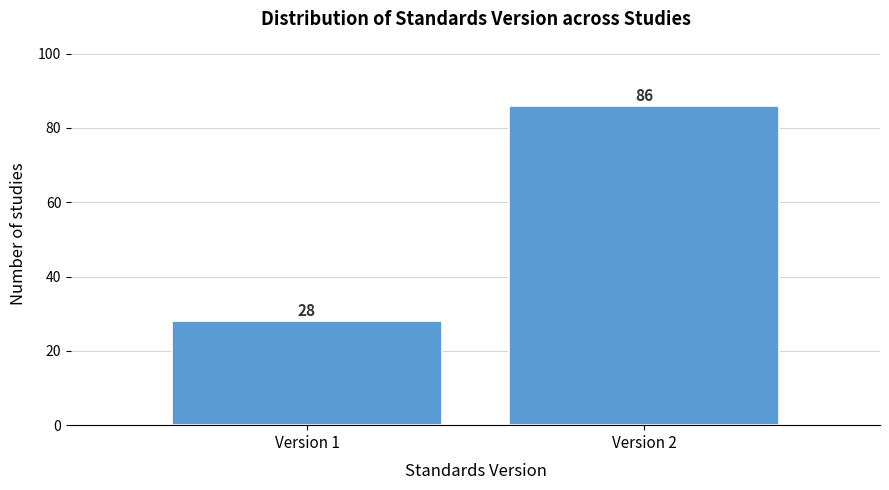

Reading left to right, transcribe all the data shown in this chart.

28	86